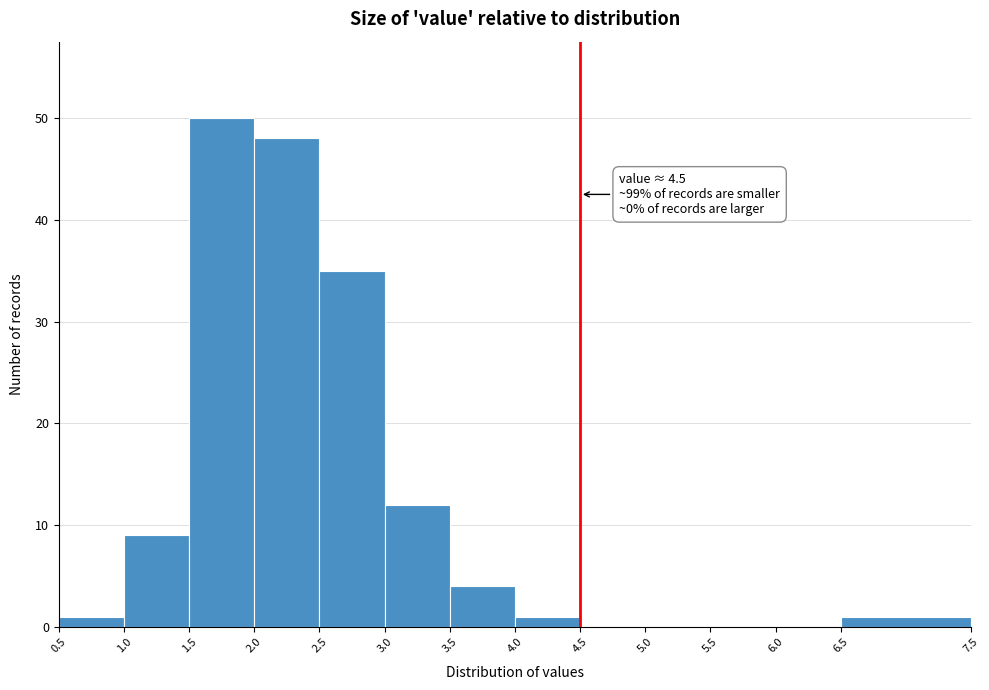

Which range on the x-axis has the tallest bar?

1.5 to 2.0